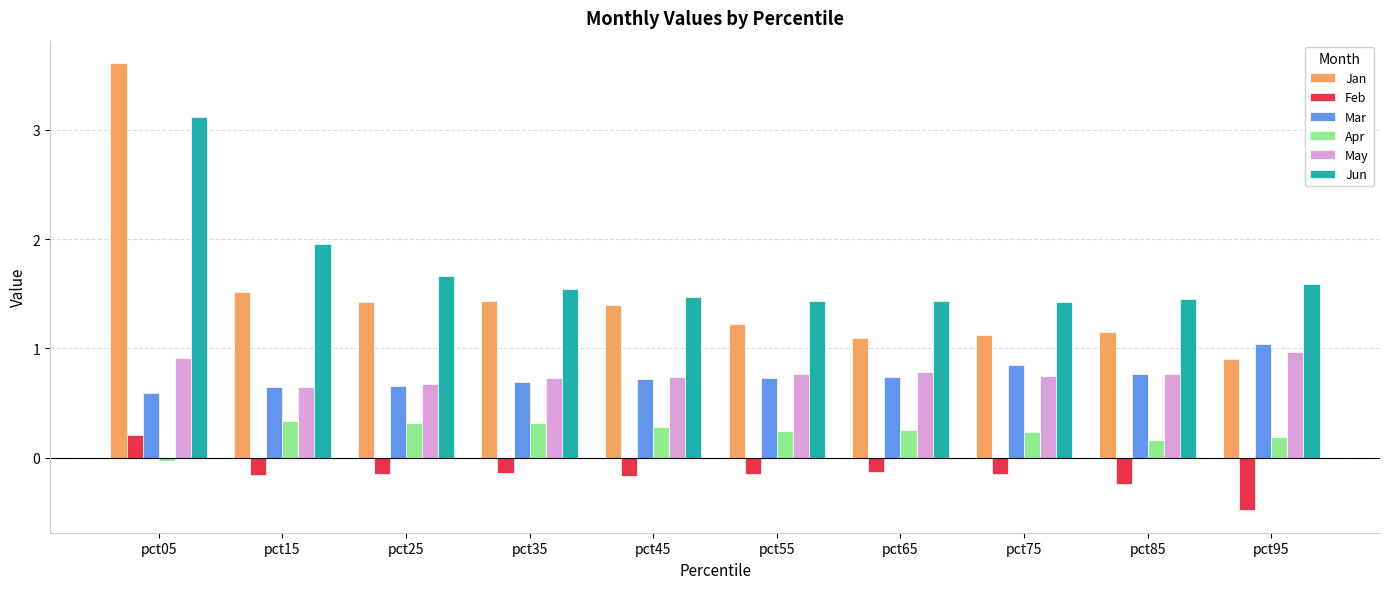

Count the number of categories in the chart.

10